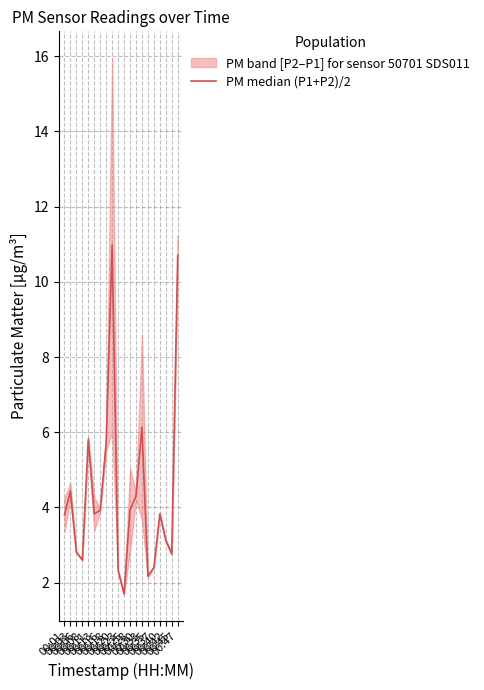

How many categories are shown in the chart?

20